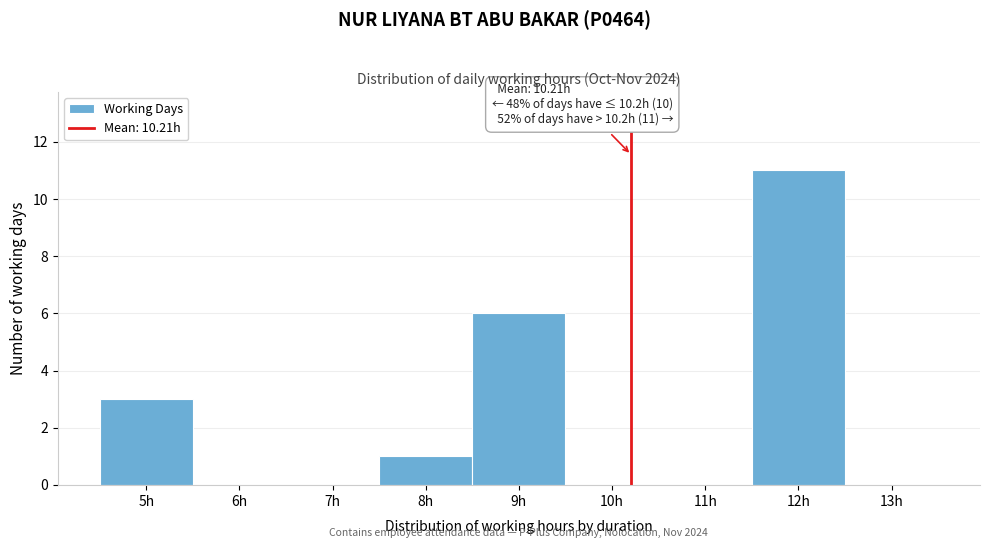

Which range on the x-axis has the tallest bar?

11.5 to 12.5